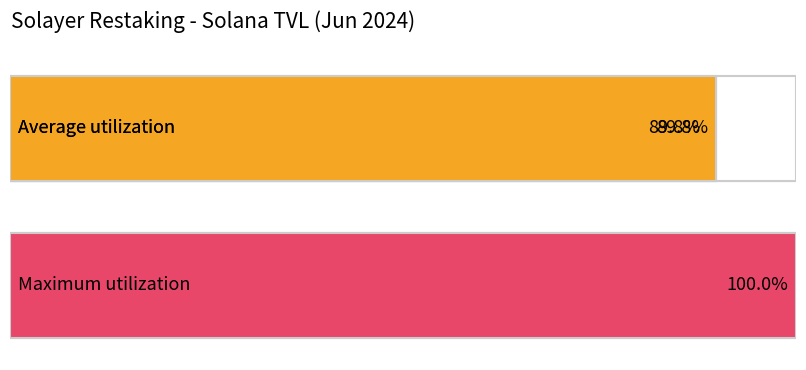

Are the bars horizontal?

Yes